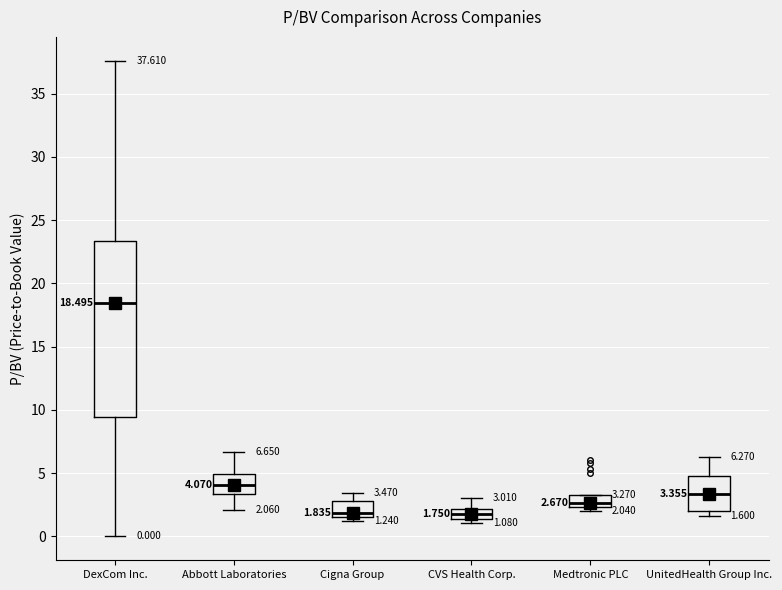

Which box has the highest median line?

DexCom Inc.